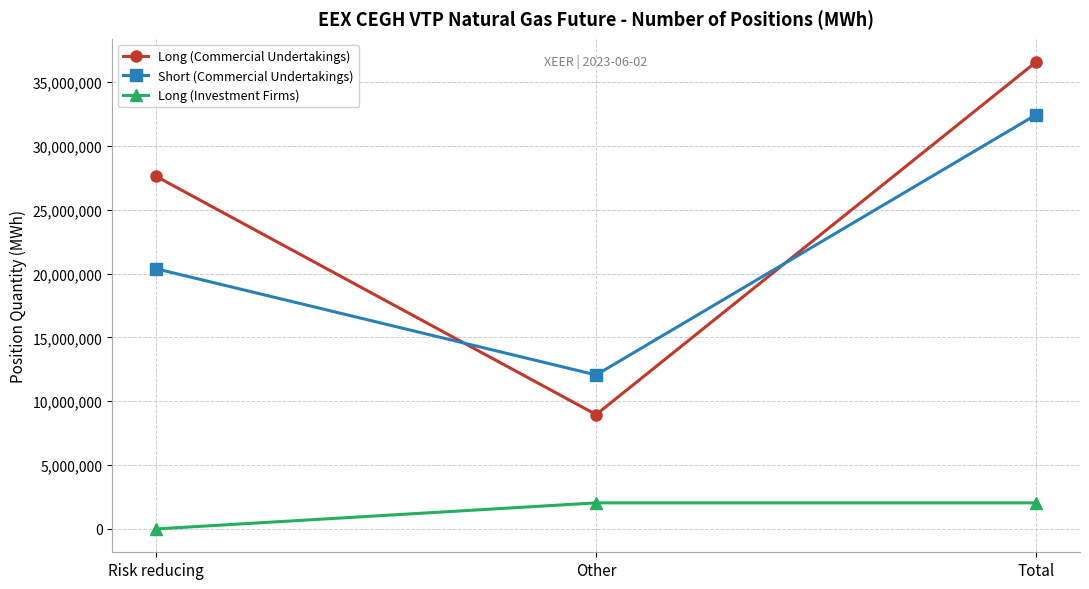

What is the difference between the maximum and minimum values in the Long (Commercial Undertakings) series?

27610858